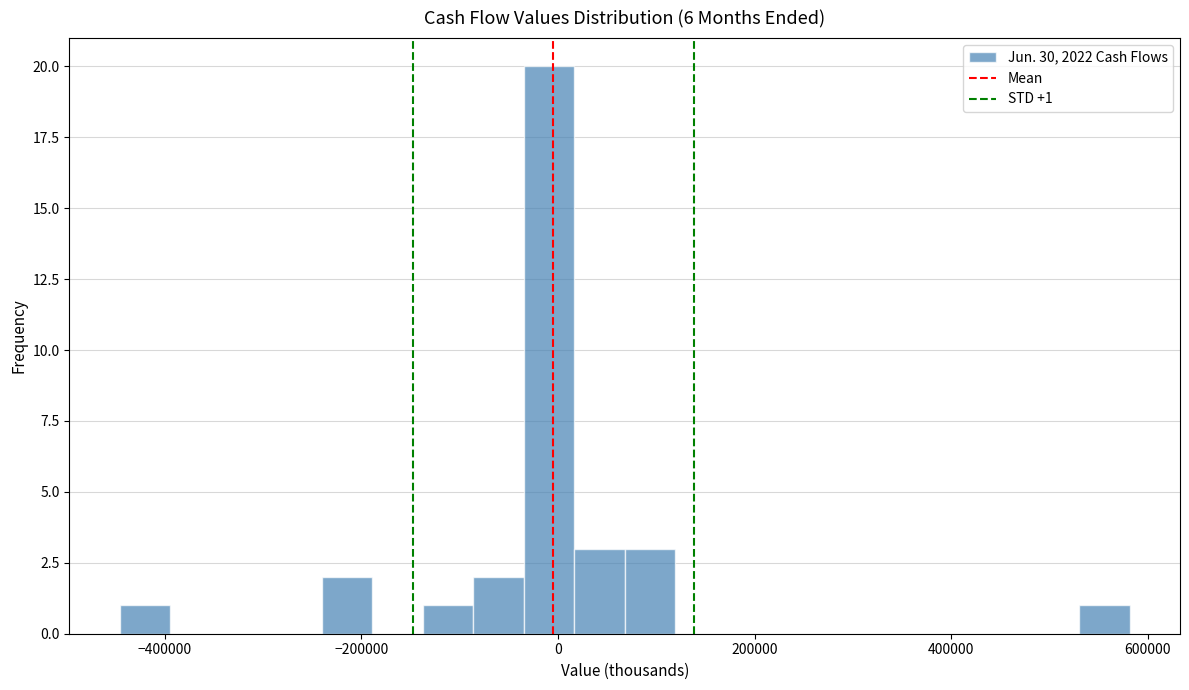

Around what value on the x-axis is the tallest bar? Give the approximate position of its centre, as read against the axis.

0